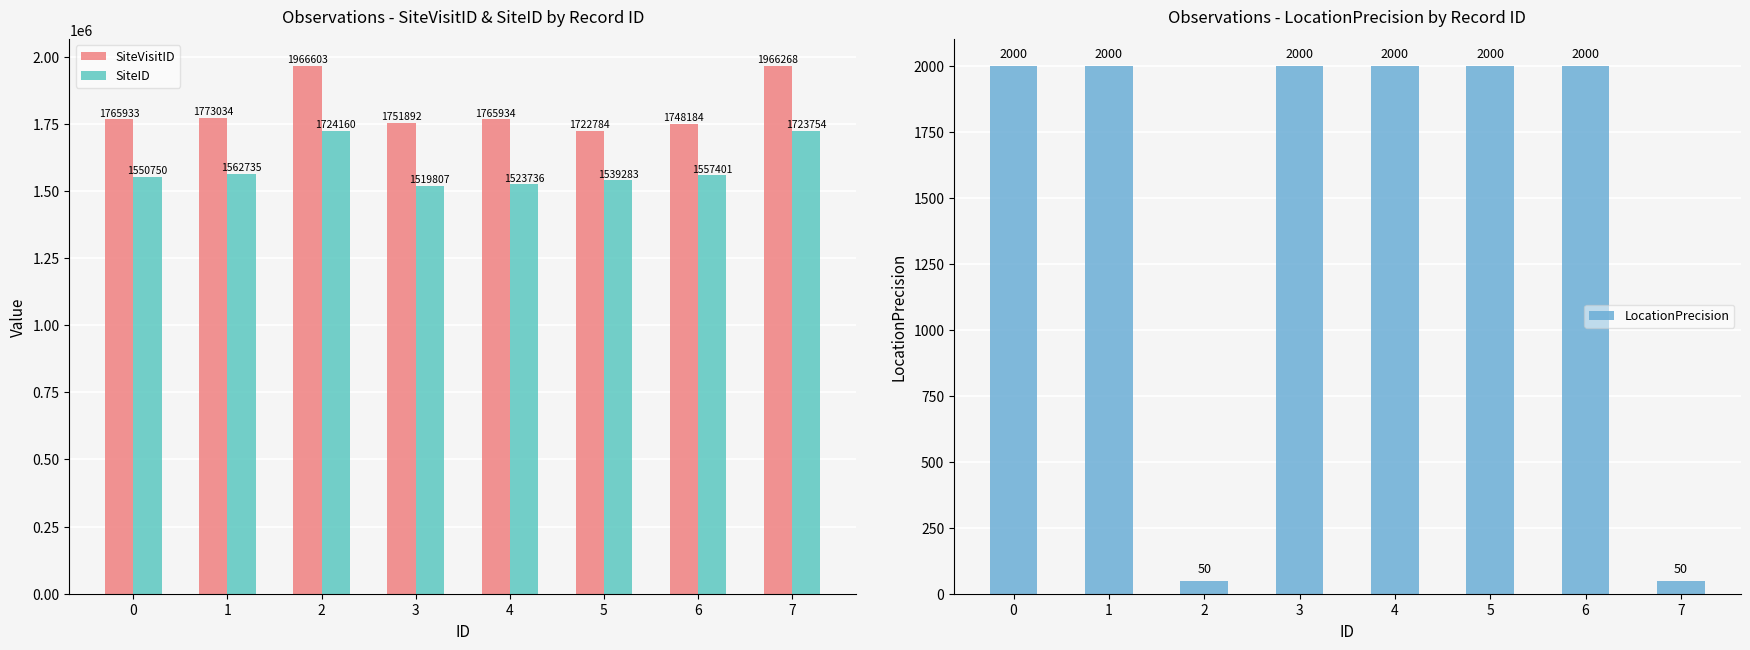

What is the spread (max minus min) of values at 7?

1966218